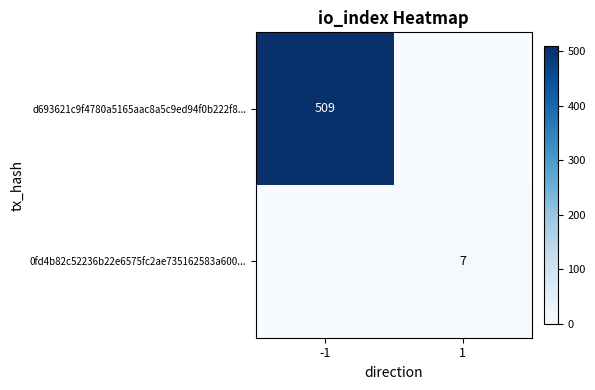

Is it true that d693621c9f4780a5165aac8a5c9ed94f0b222f8... equals 509 at -1?

True